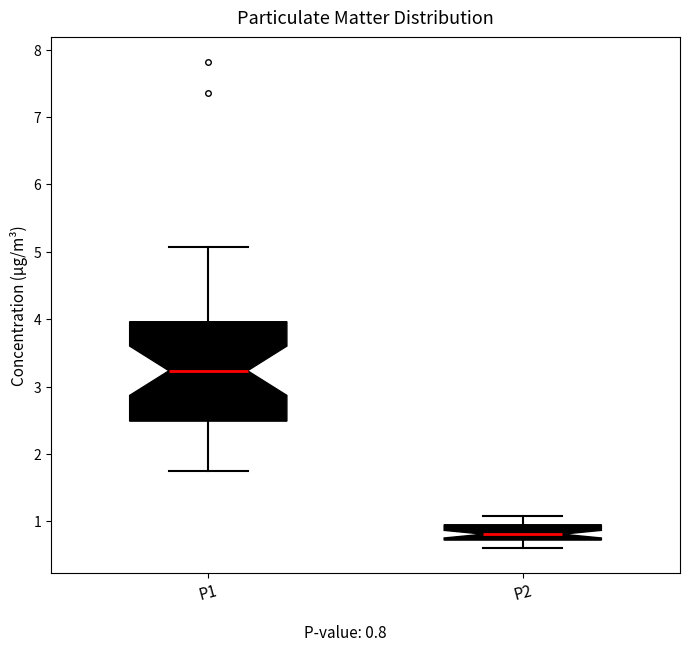

Comparing the boxes themselves (not the whiskers), which one is the tallest?

P1